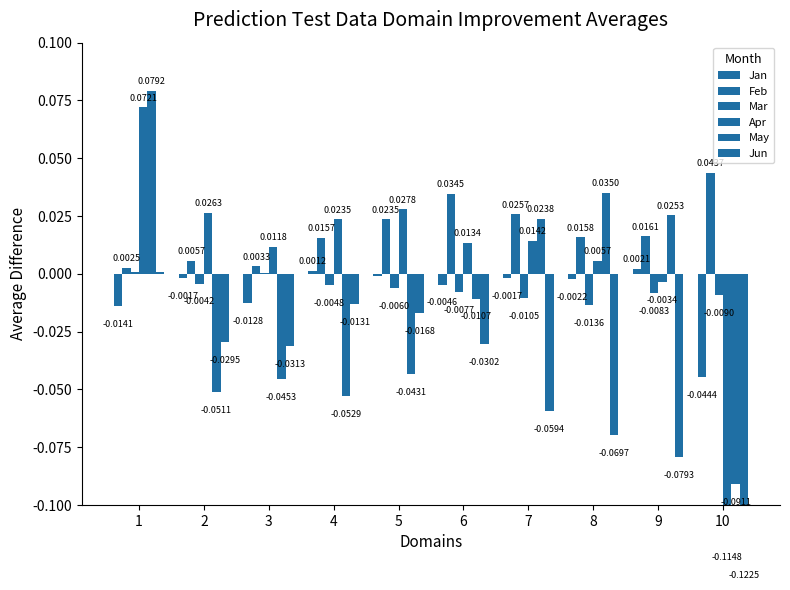

What is the sum of the Feb values at 6 and 10?

0.1